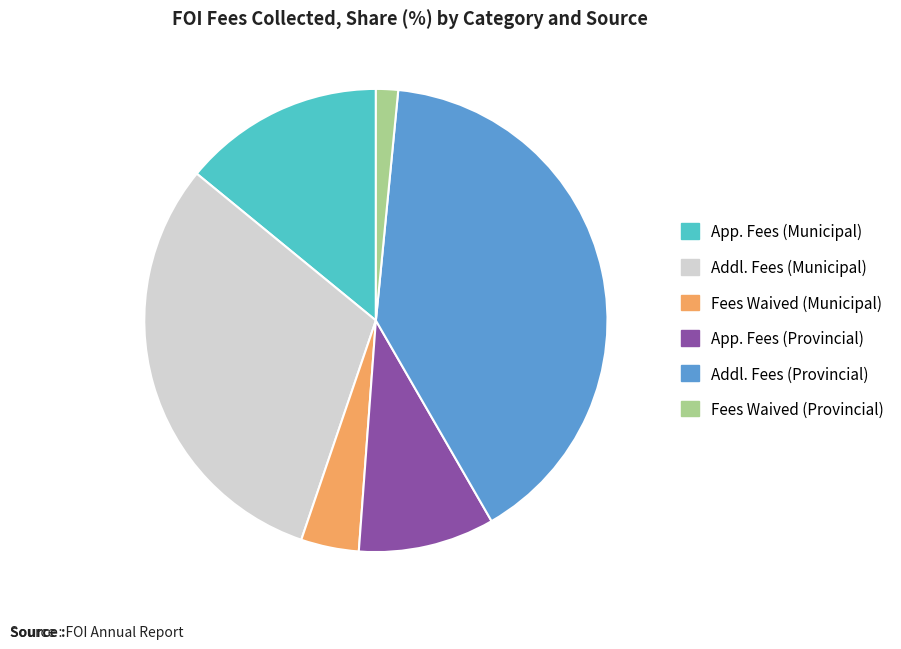

Is there any slice that represents more than half of the pie?

No